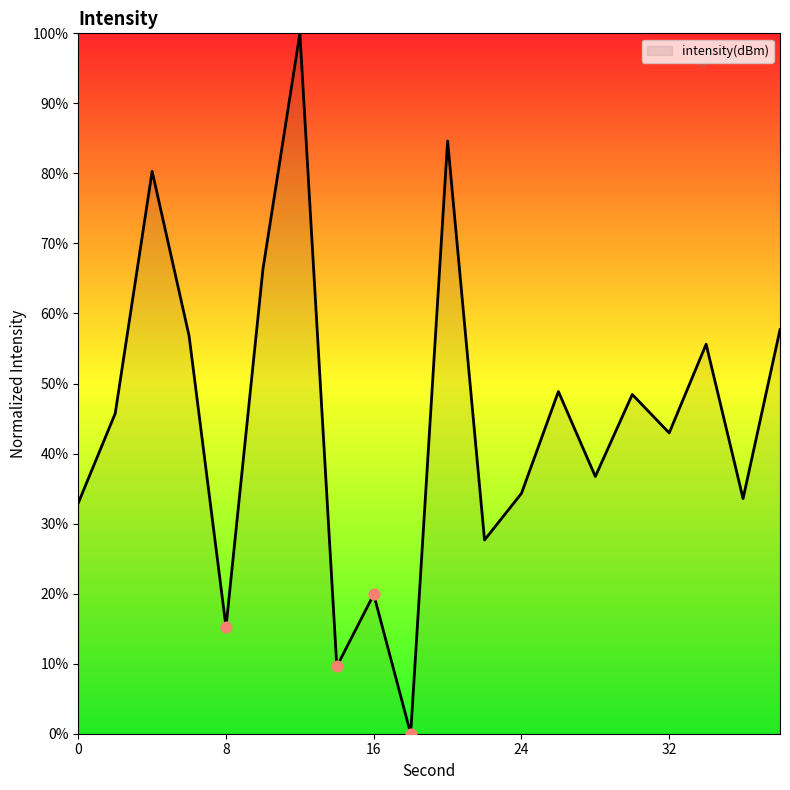

What is the maximum value shown in the chart?

100.0